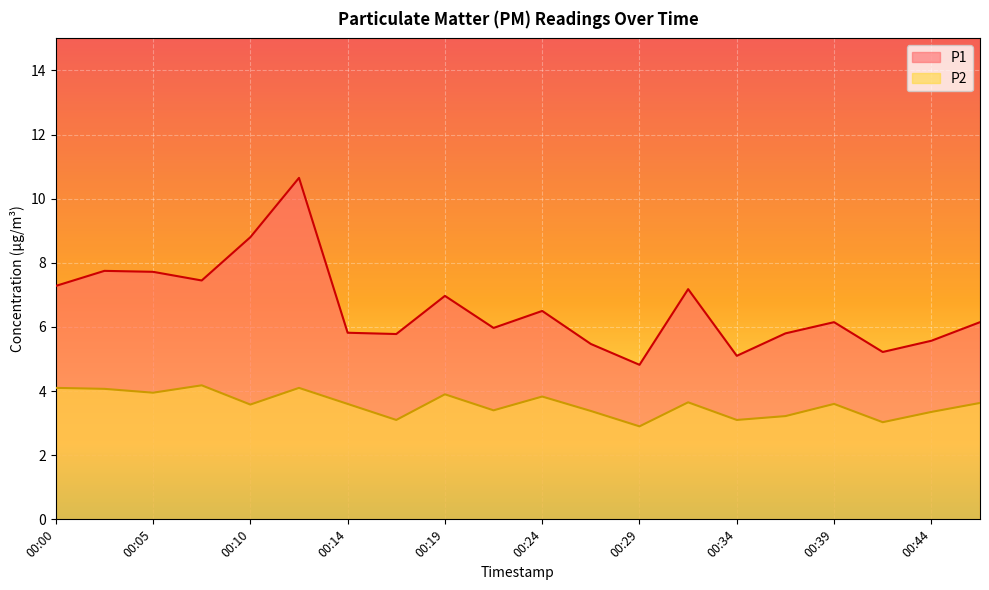

What is the sum of the P1 values at 00:22 and 00:05?

13.7